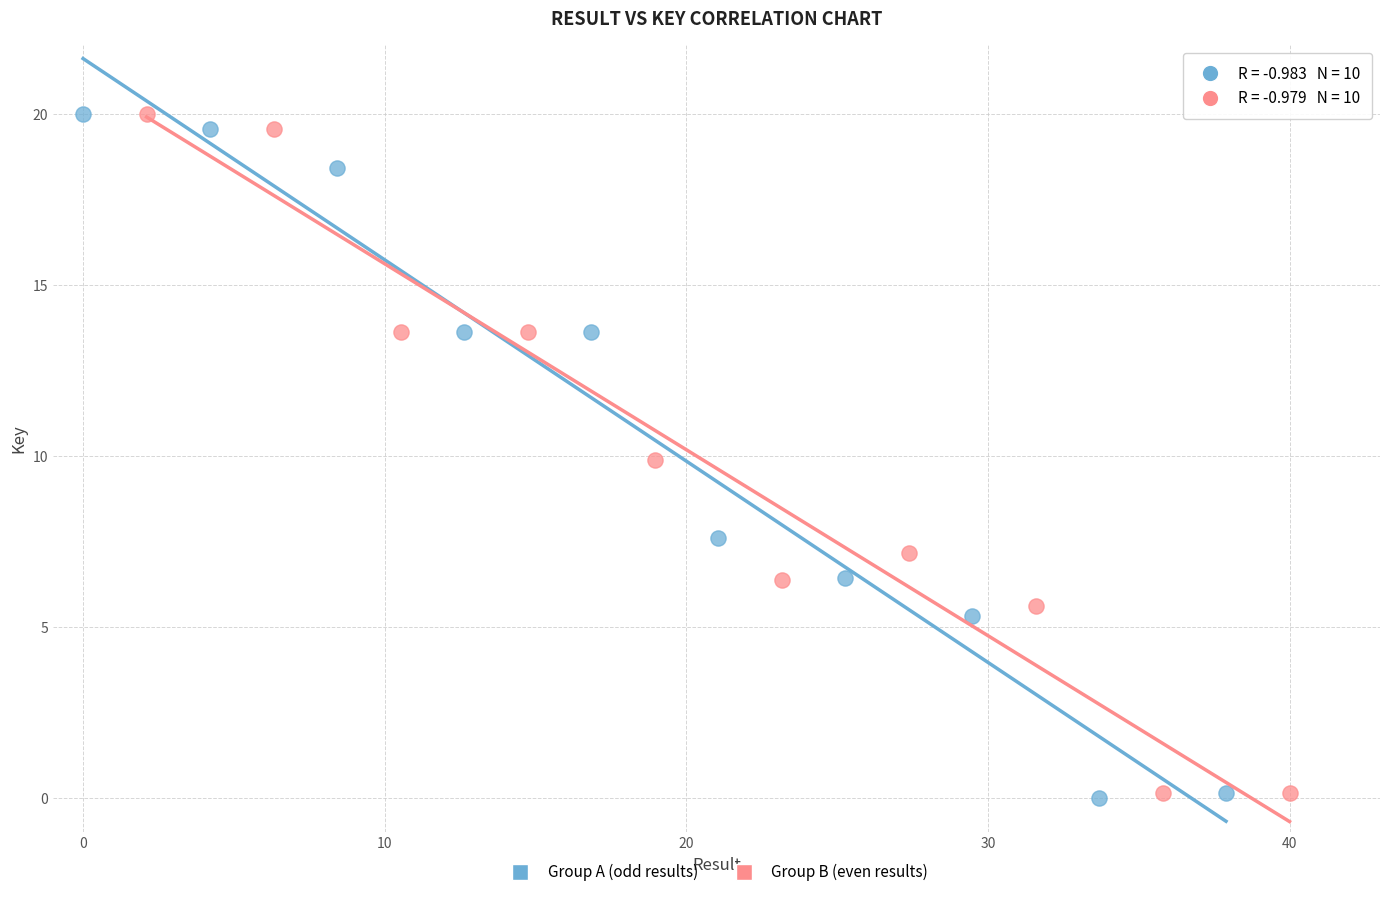

What are all the series names shown in the legend?

Group A (odd results), Group B (even results)